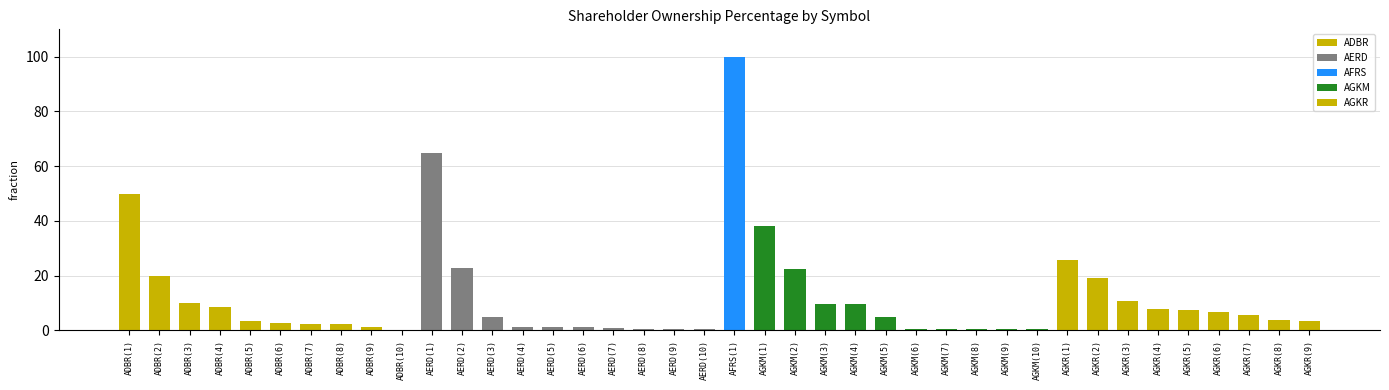

What is the sum of the values at ADBR(1) and AGKR(2)?

69.2